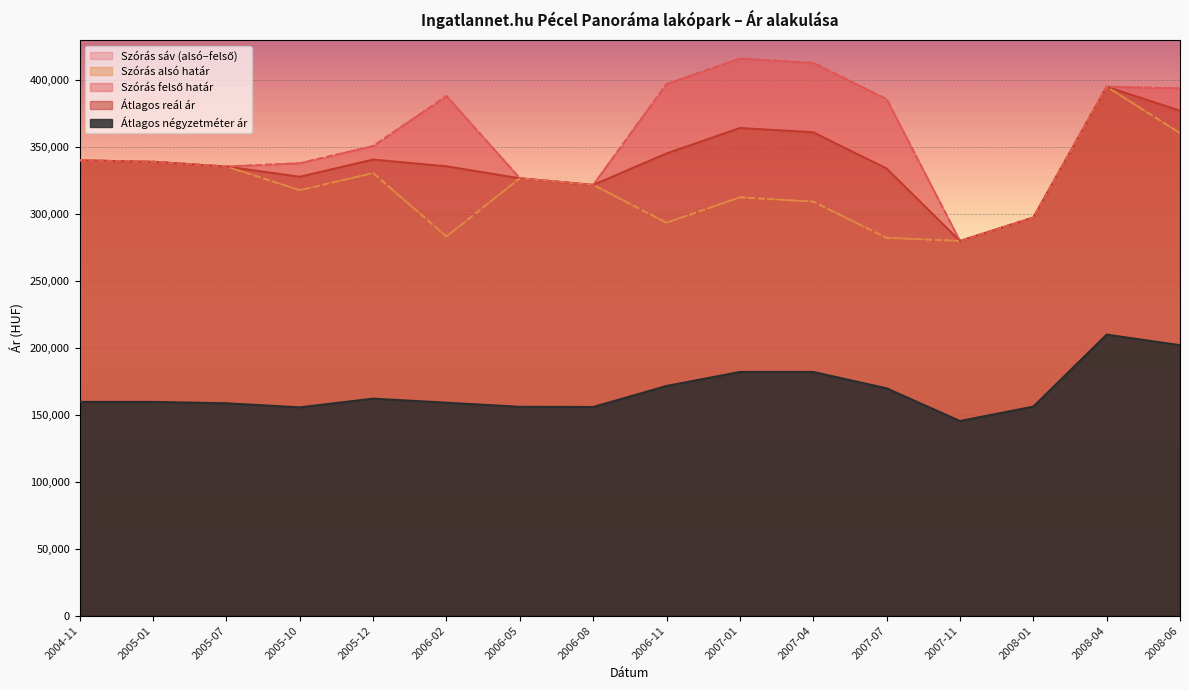

True or false: Átlagos reál ár and Átlagos négyzetméter ár cross at least once.

False